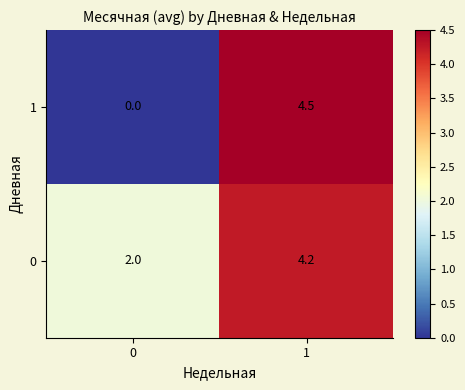

At 0, list the series in order from smallest to largest.

1, 0